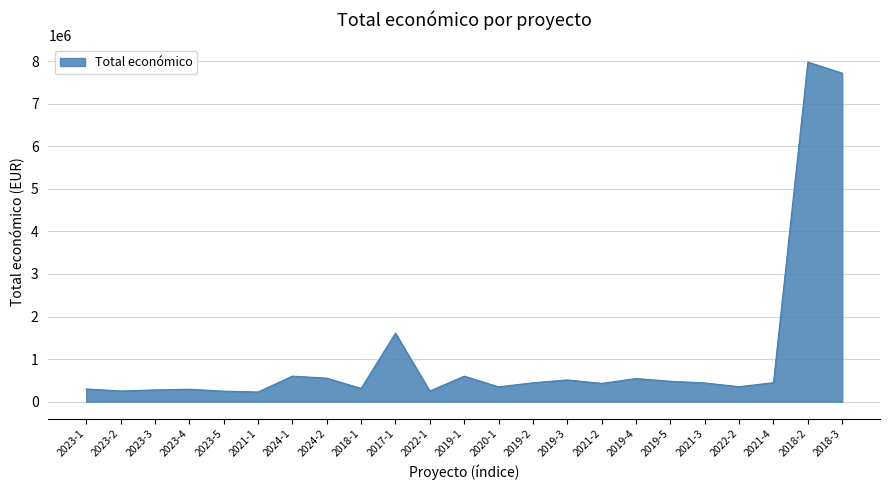

Is it true that the value at 2018-2 is 10572798?

False